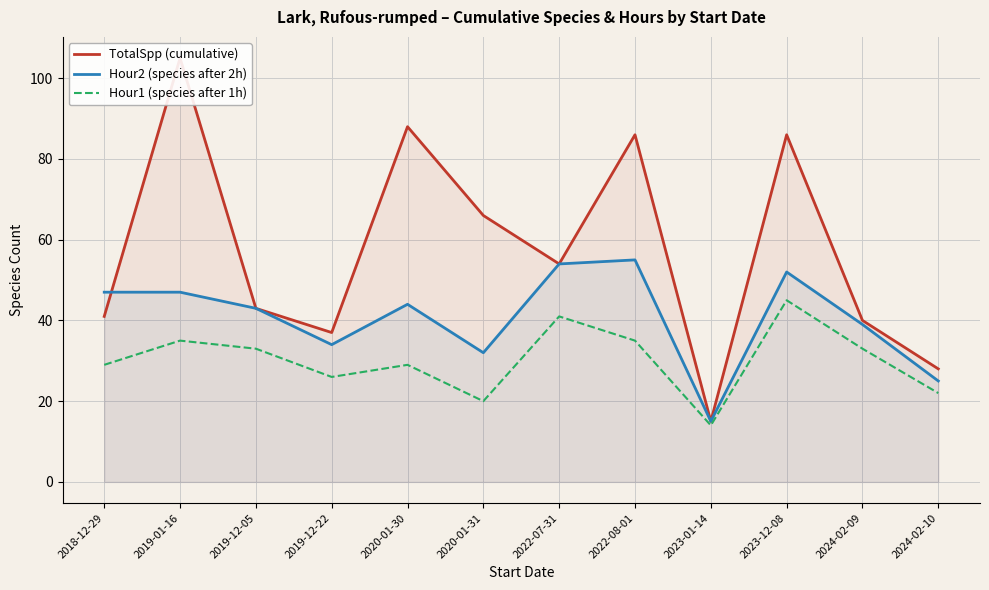

At which category does Hour1 (species after 1h) reach its first local valley?

2019-12-22